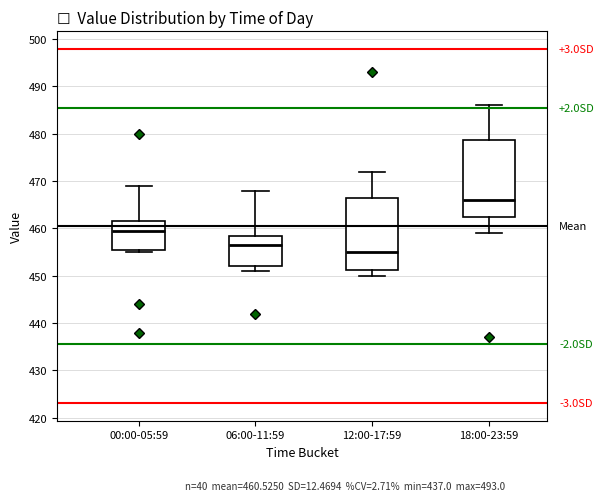

Reading left to right, transcribe this box plot: for each box, give where its median line is, the range the box spans, and where its two whiskers end, as read against the y-axis. The values are not printed on the chart, so give them approximately, as read against the axis.

00:00-05:59: median 460, box 456 to 462, whiskers 455 to 469
06:00-11:59: median 457, box 452 to 459, whiskers 451 to 468
12:00-17:59: median 455, box 451 to 467, whiskers 450 to 472
18:00-23:59: median 466, box 463 to 479, whiskers 459 to 486